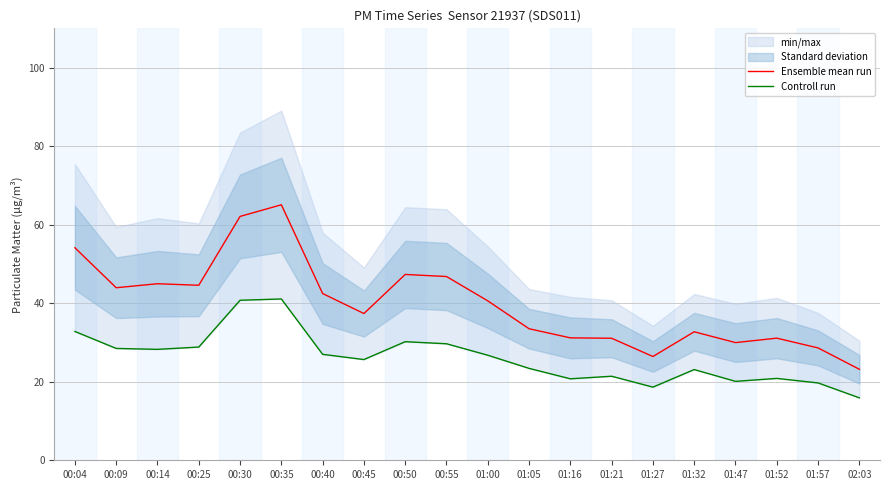

Is it true that Ensemble mean run equals 43.9 at 00:09?

True